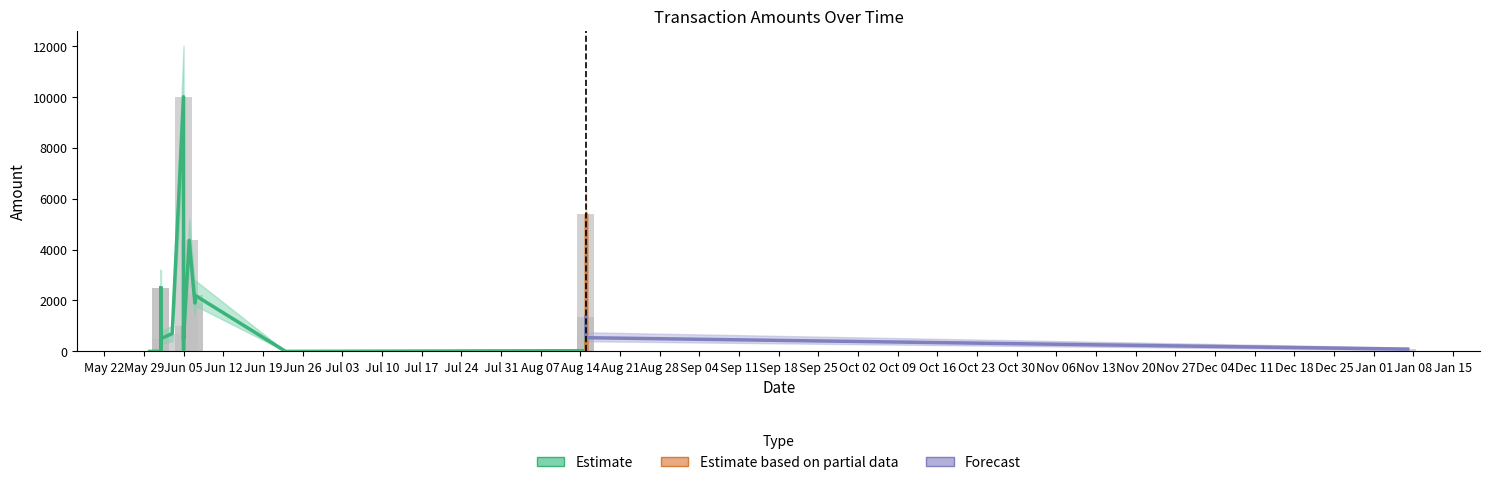

What is the difference between the highest and lowest values at 7?

1200.0